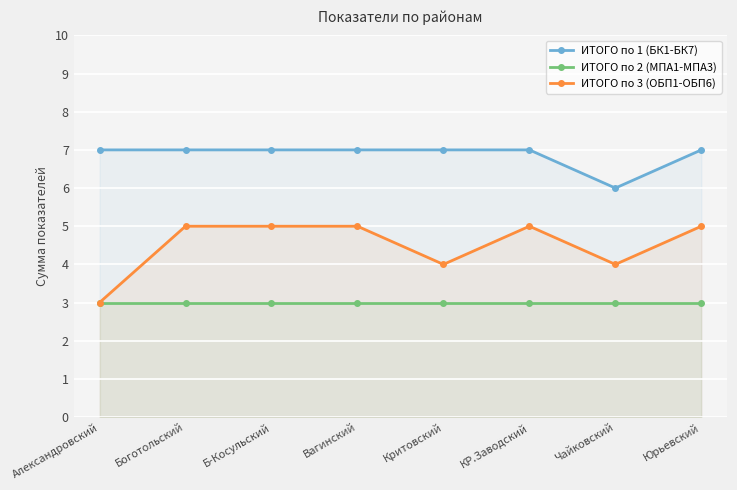

Which series has the widest spread of values?

ИТОГО по 3 (ОБП1-ОБП6)